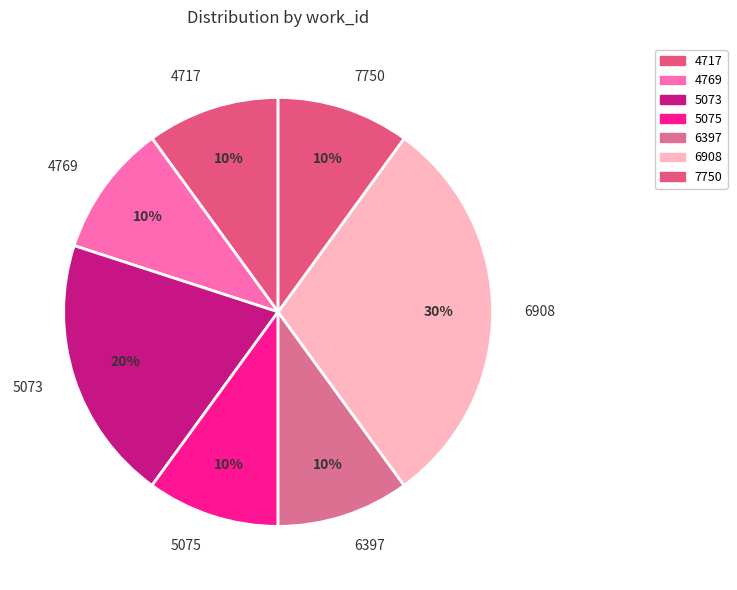

To the nearest percent, what portion does 6908 represent?

30%